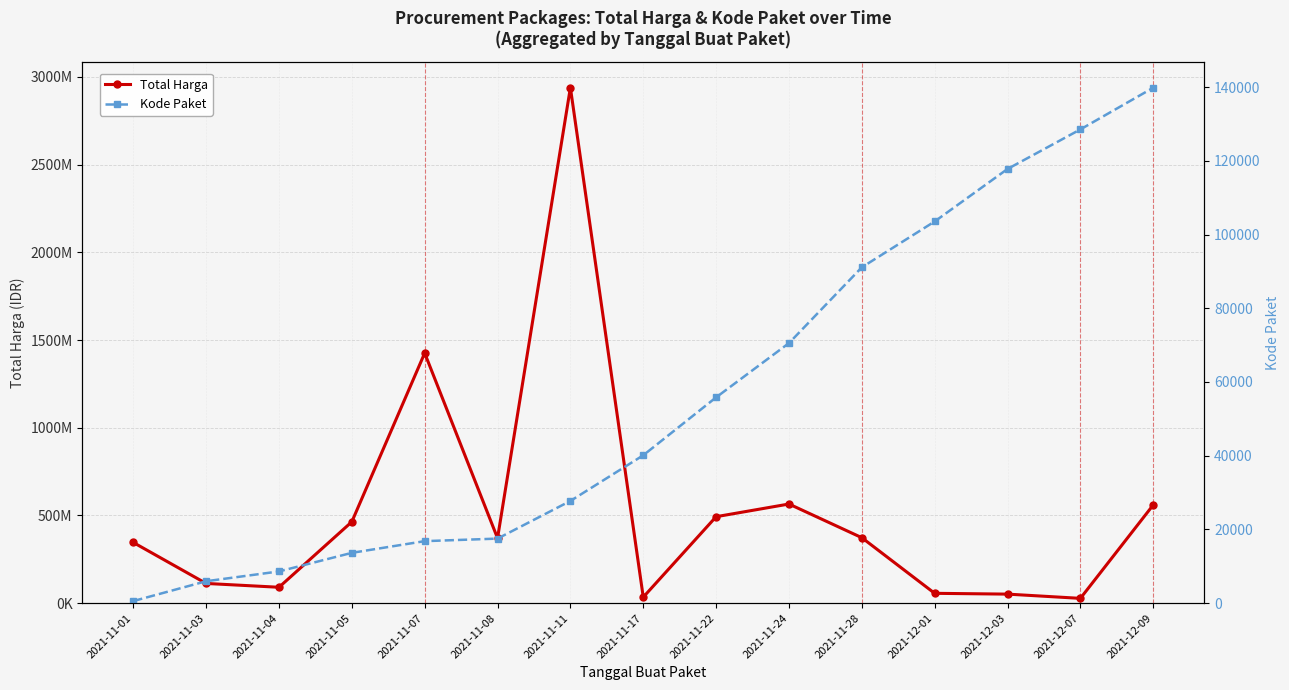

What is the label of the 12th point from the right?

2021-11-05